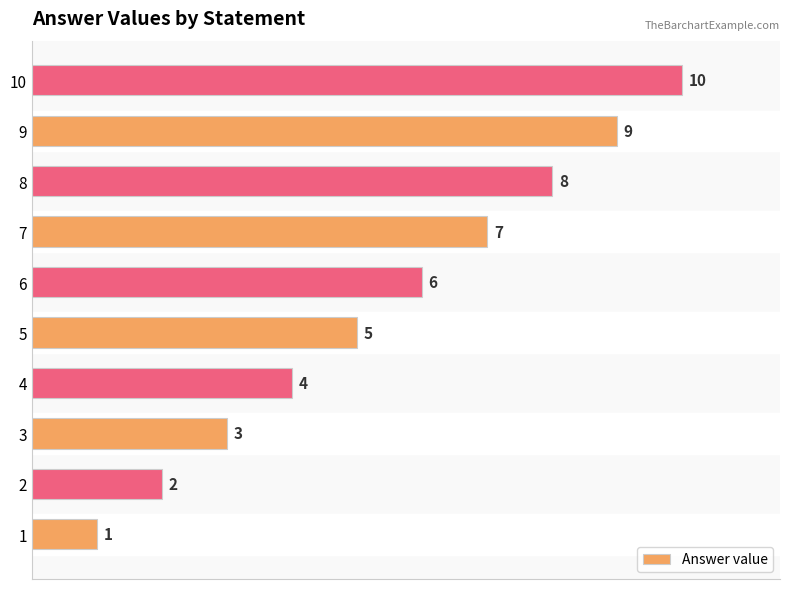

What is the difference between the maximum and minimum values?

9